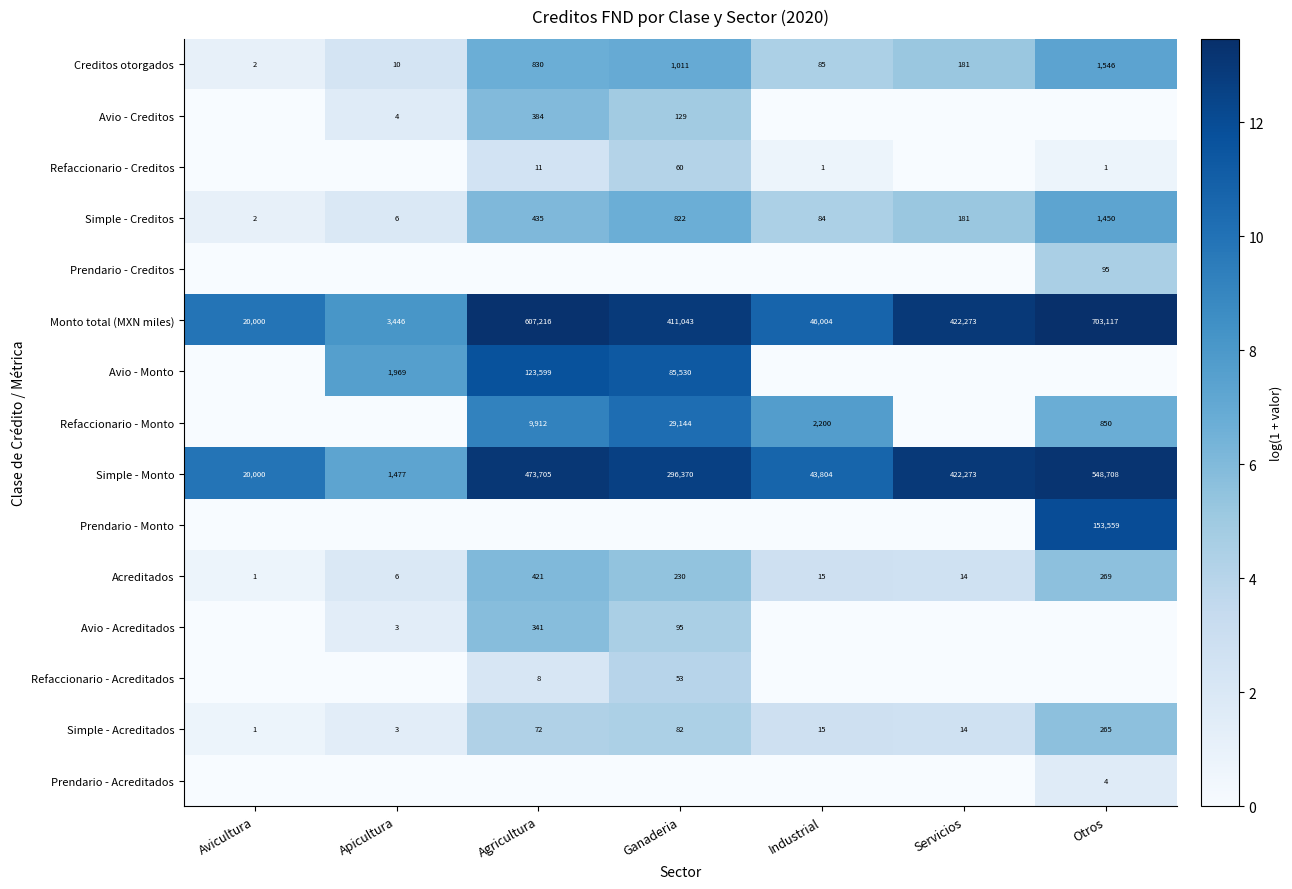

At which category does the chart reach its minimum across all series?

Avicultura